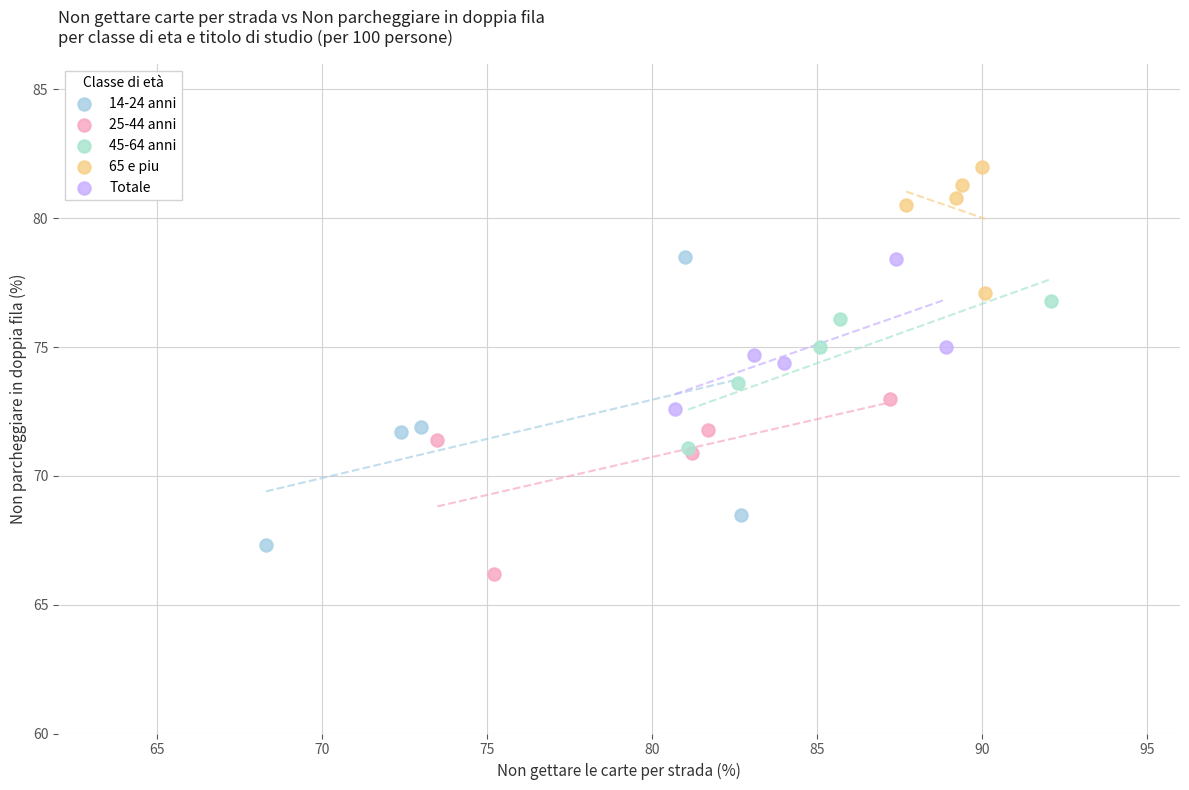

Which series has the largest Y range (max minus min)?

14-24 anni